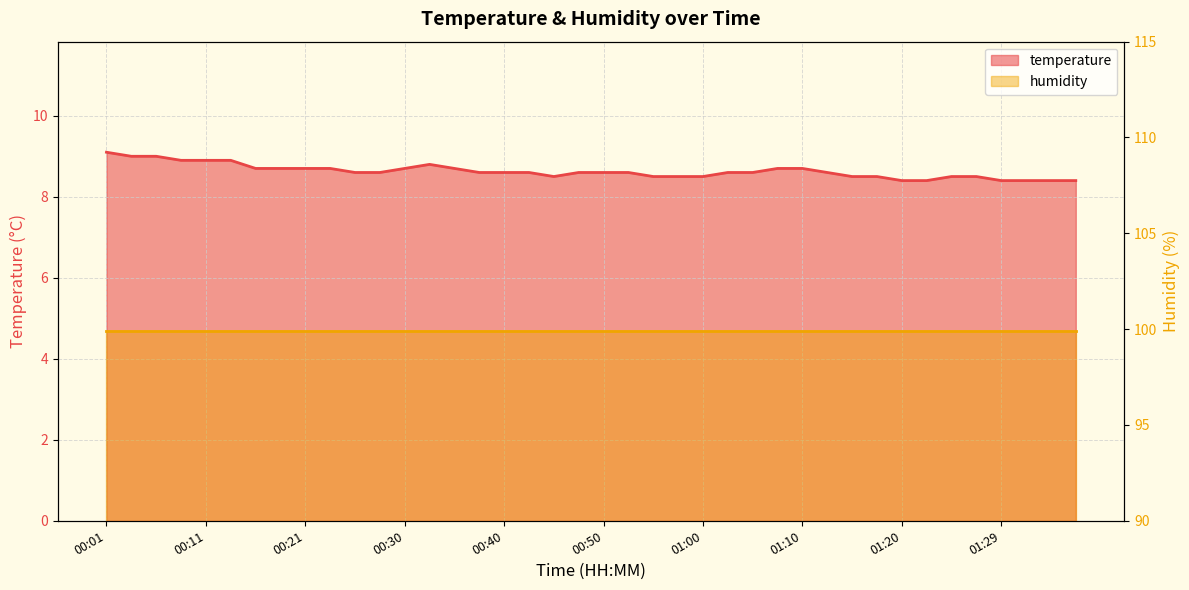

What is the maximum value shown in the chart?

9.1